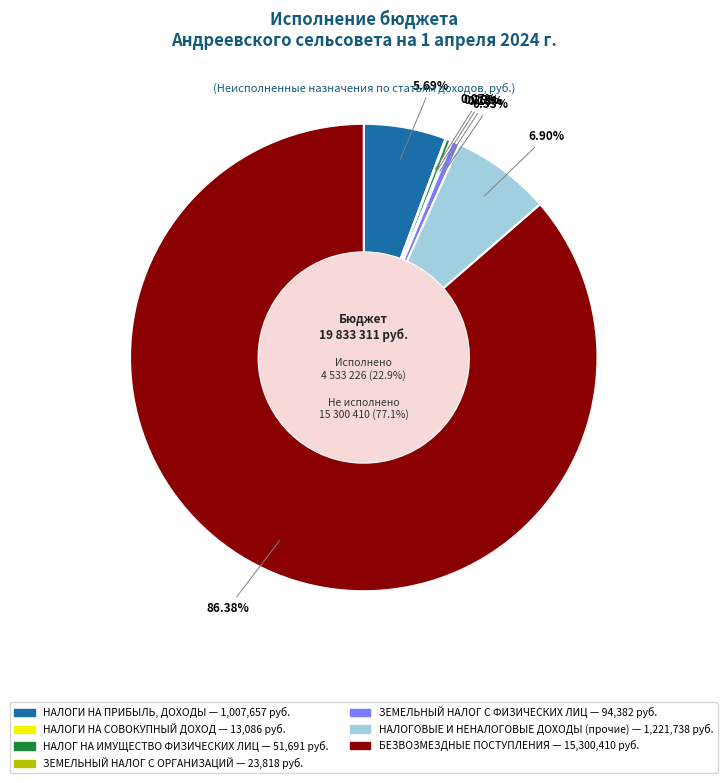

What percentage is the ЗЕМЕЛЬНЫЙ НАЛОГ С ФИЗИЧЕСКИХ ЛИЦ slice, to the nearest percent?

1%